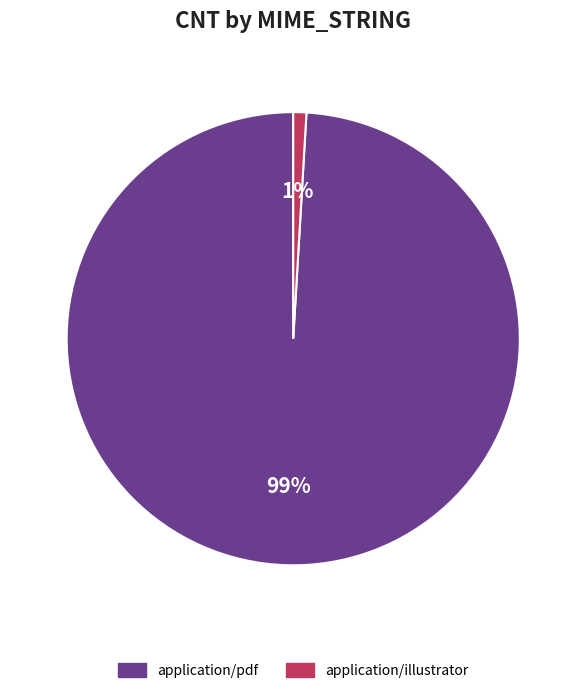

Count the number of slices in the pie.

2